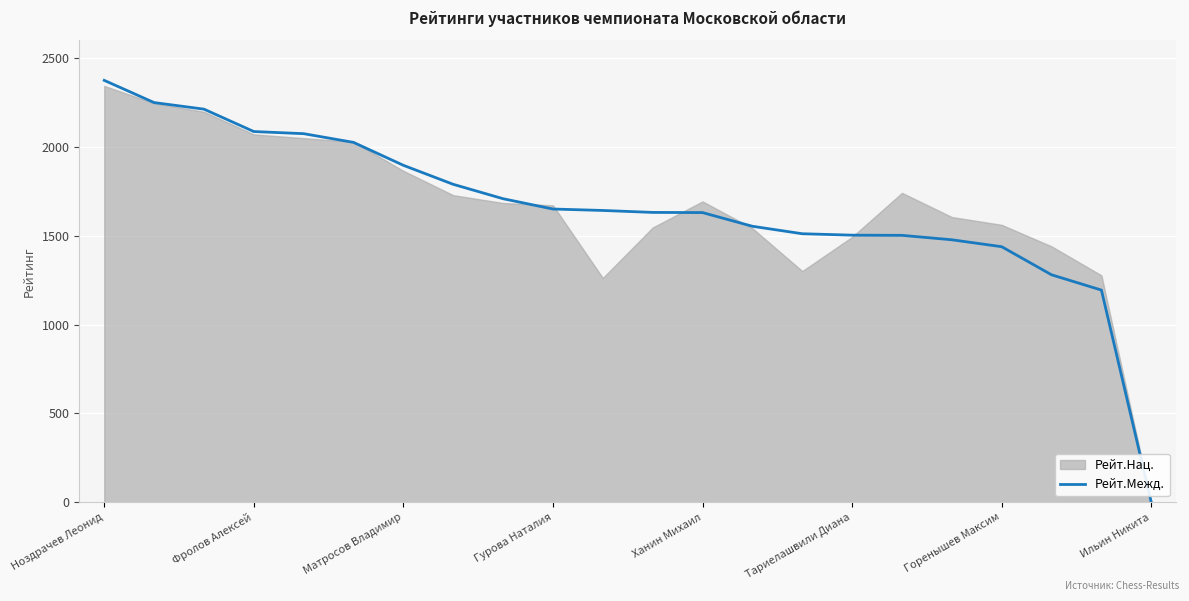

What is the difference between the maximum and minimum values?

2374